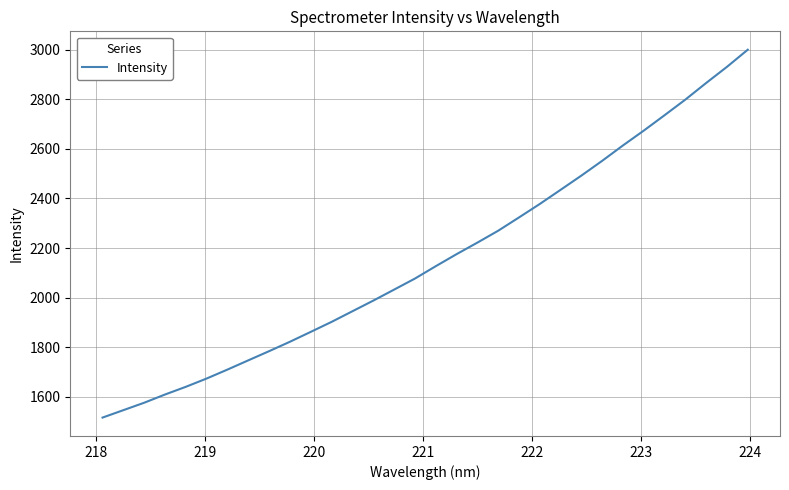

Reading left to right, list all the values displayed in this chart.

1517.0	1546.9	1576.8	1610.0	1641.1	1674.5	1710.6	1747.8	1784.8	1822.8	1862.6	1902.9	1945.7	1988.5	2032.8	2077.3	2127.1	2175.6	2222.1	2270.1	2323.6	2377.9	2435.0	2492.3	2551.8	2613.9	2673.6	2735.7	2798.6	2865.5	2930.6	2999.6